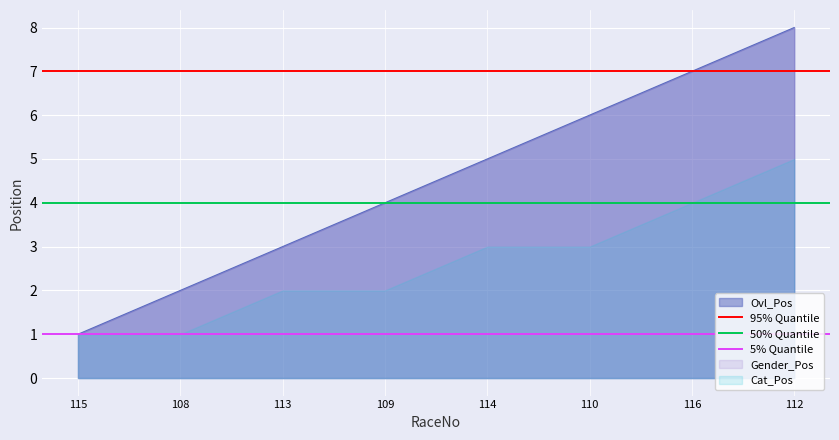

Rank the categories by Ovl_Pos value from highest to lowest.

112, 116, 110, 114, 109, 113, 108, 115